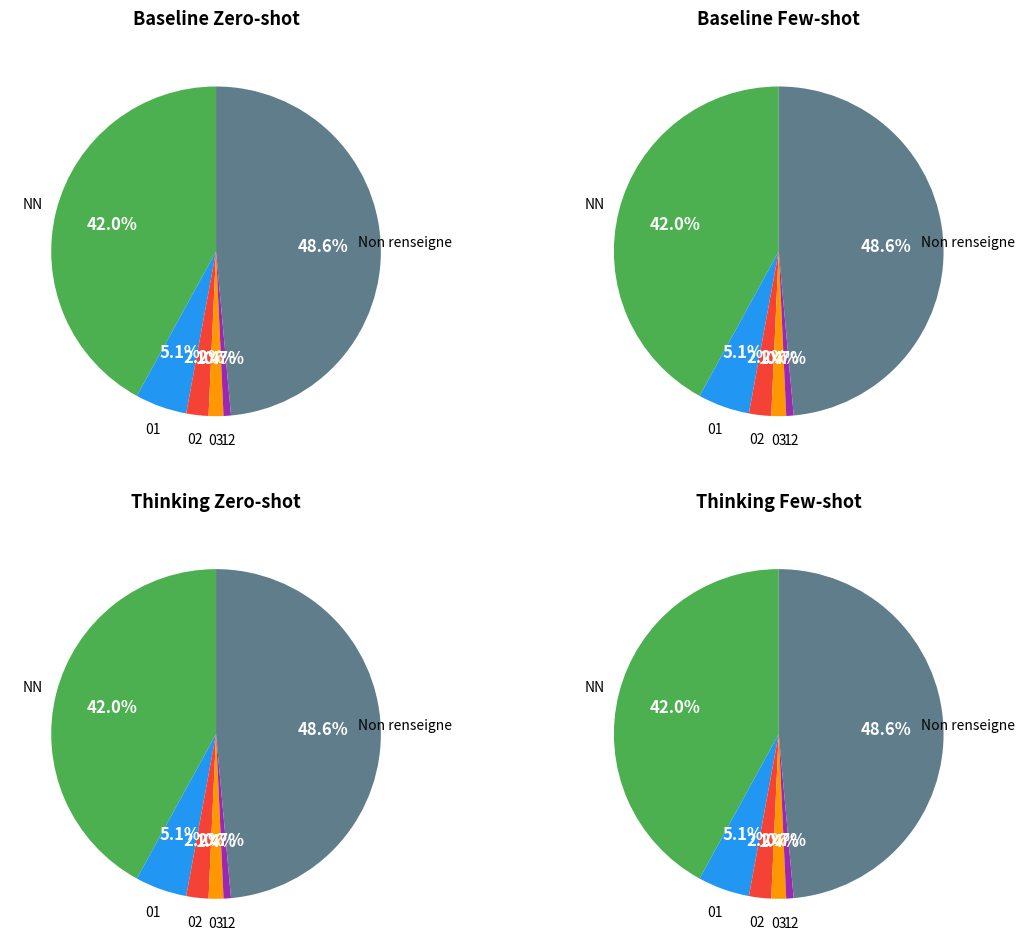

To the nearest percent, what is the difference between the 01 and NN slice percentages?

37%